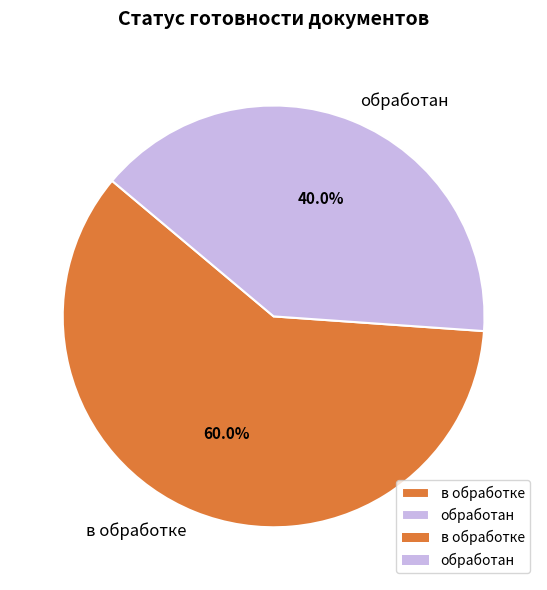

Between обработан and в обработке, which is larger?

в обработке